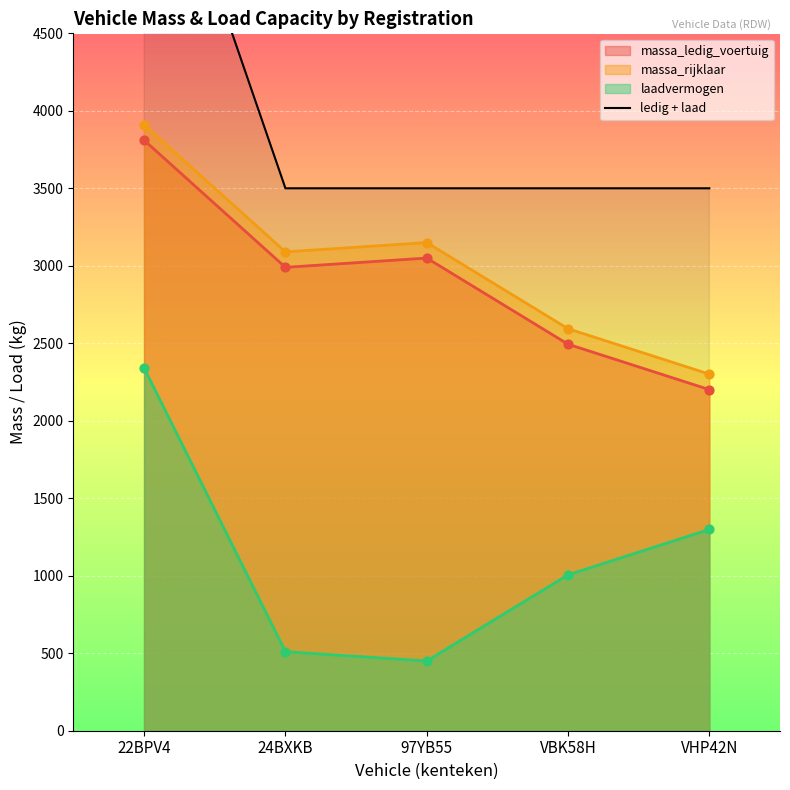

What is the maximum value for laadvermogen?

2340